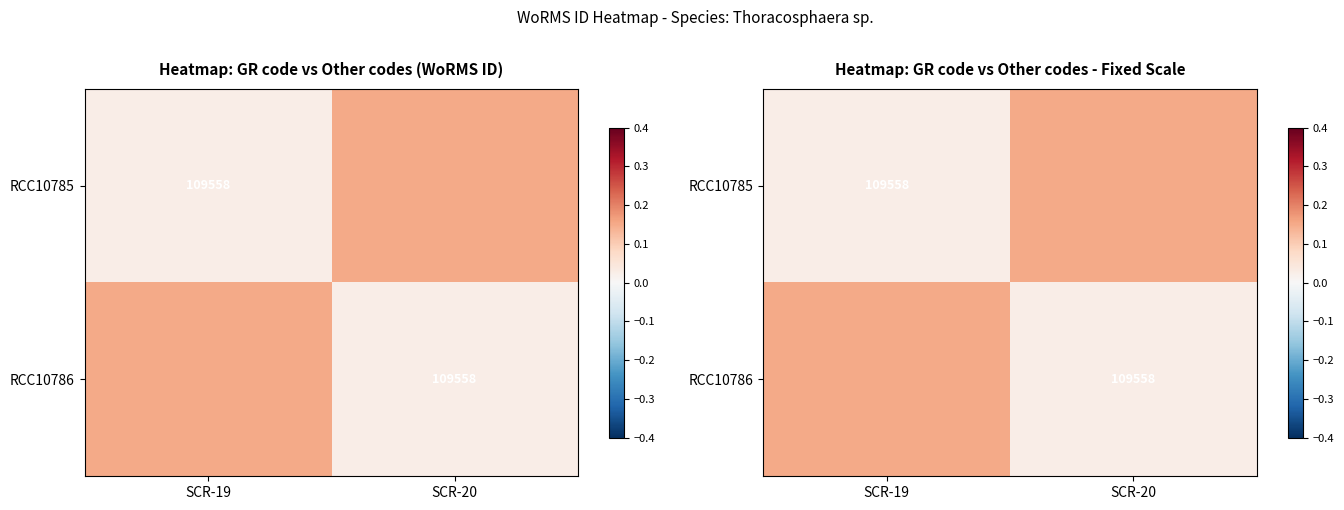

List the series in order of their peak value, highest first.

RCC10785, RCC10786